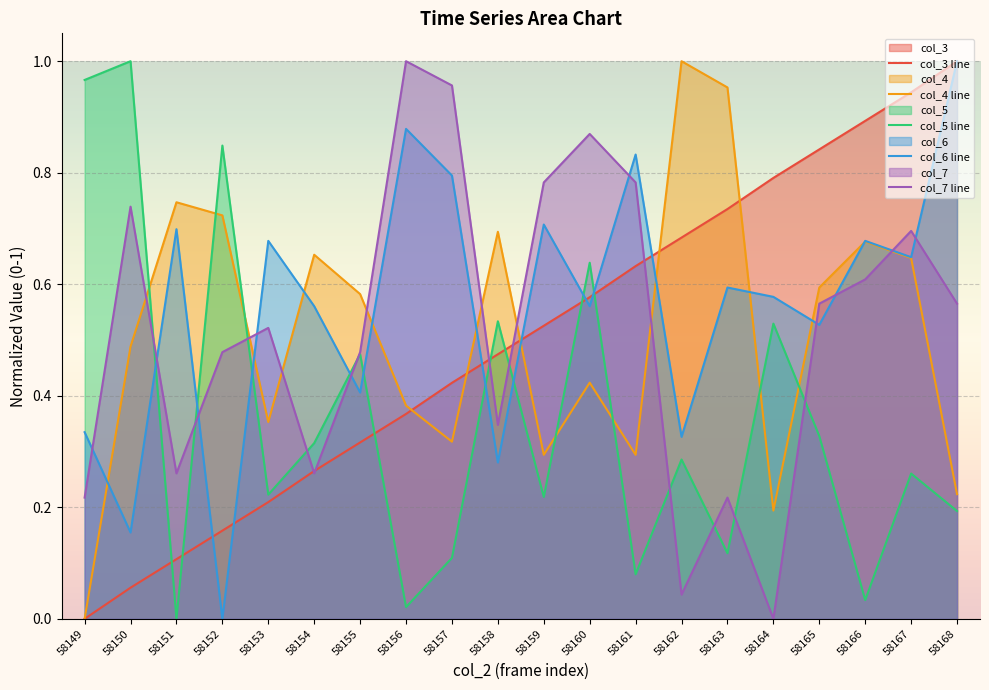

At which category does the chart reach its peak across all series?

58168